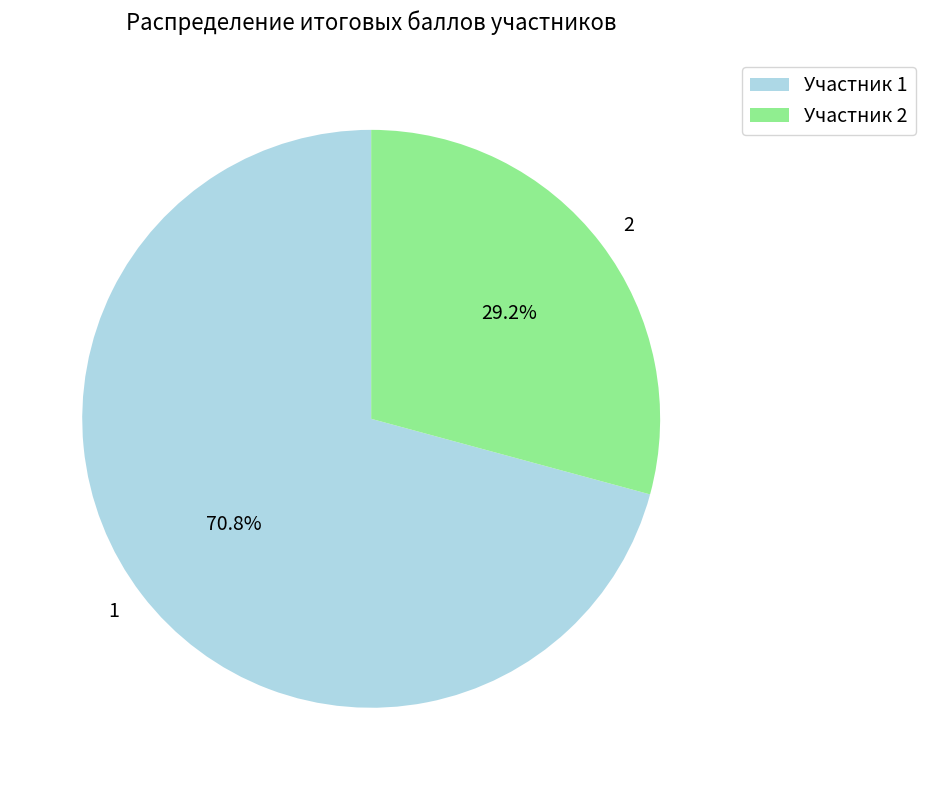

What is the ratio of the value at 1 to the value at 2?

2.4